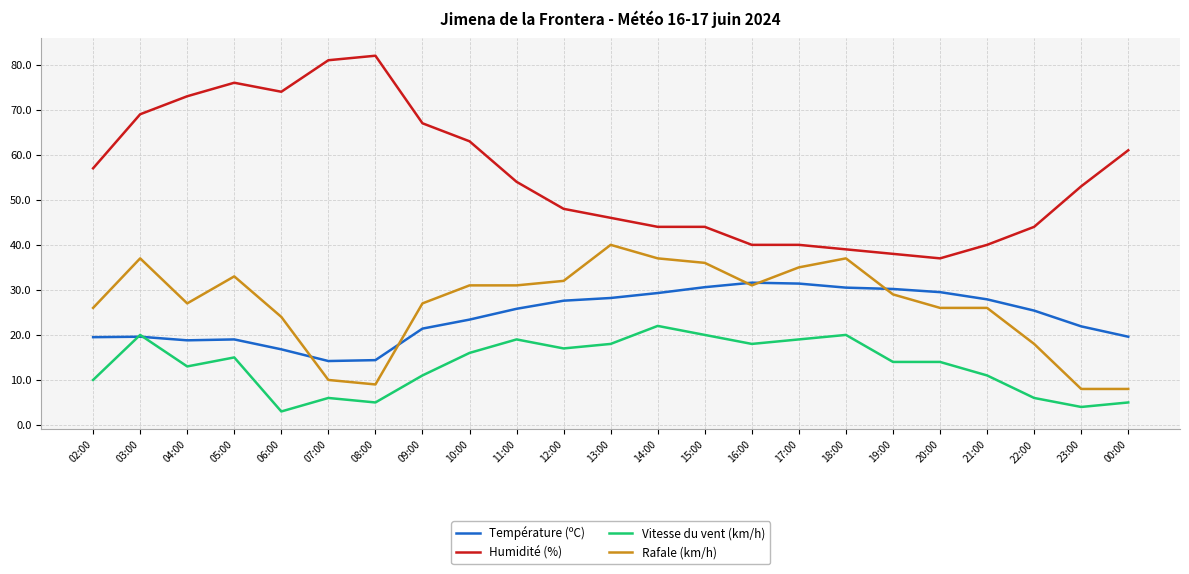

What is the spread (max minus min) of values at 18:00?

19.0